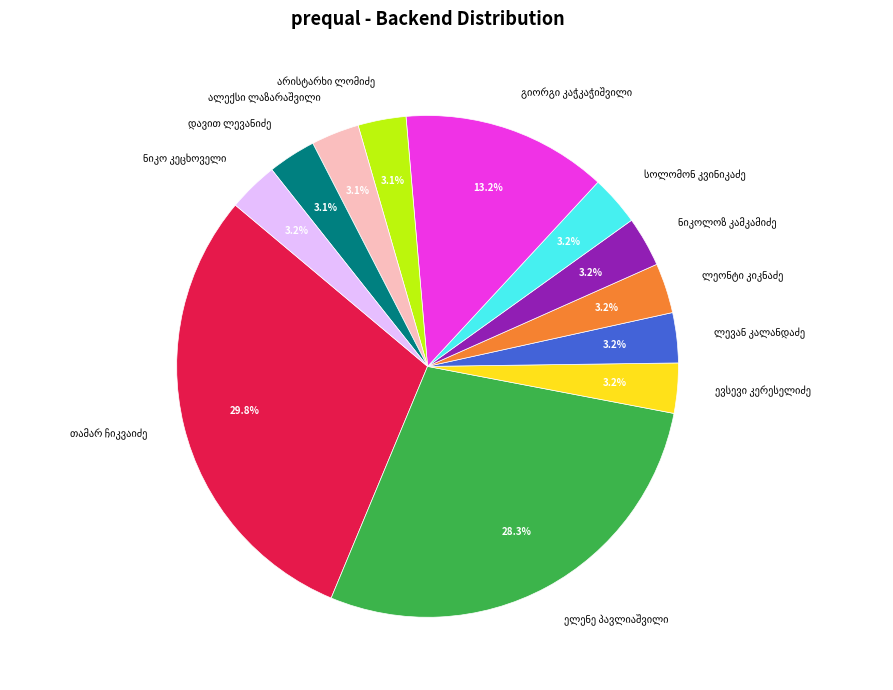

Does any single category account for the majority?

No